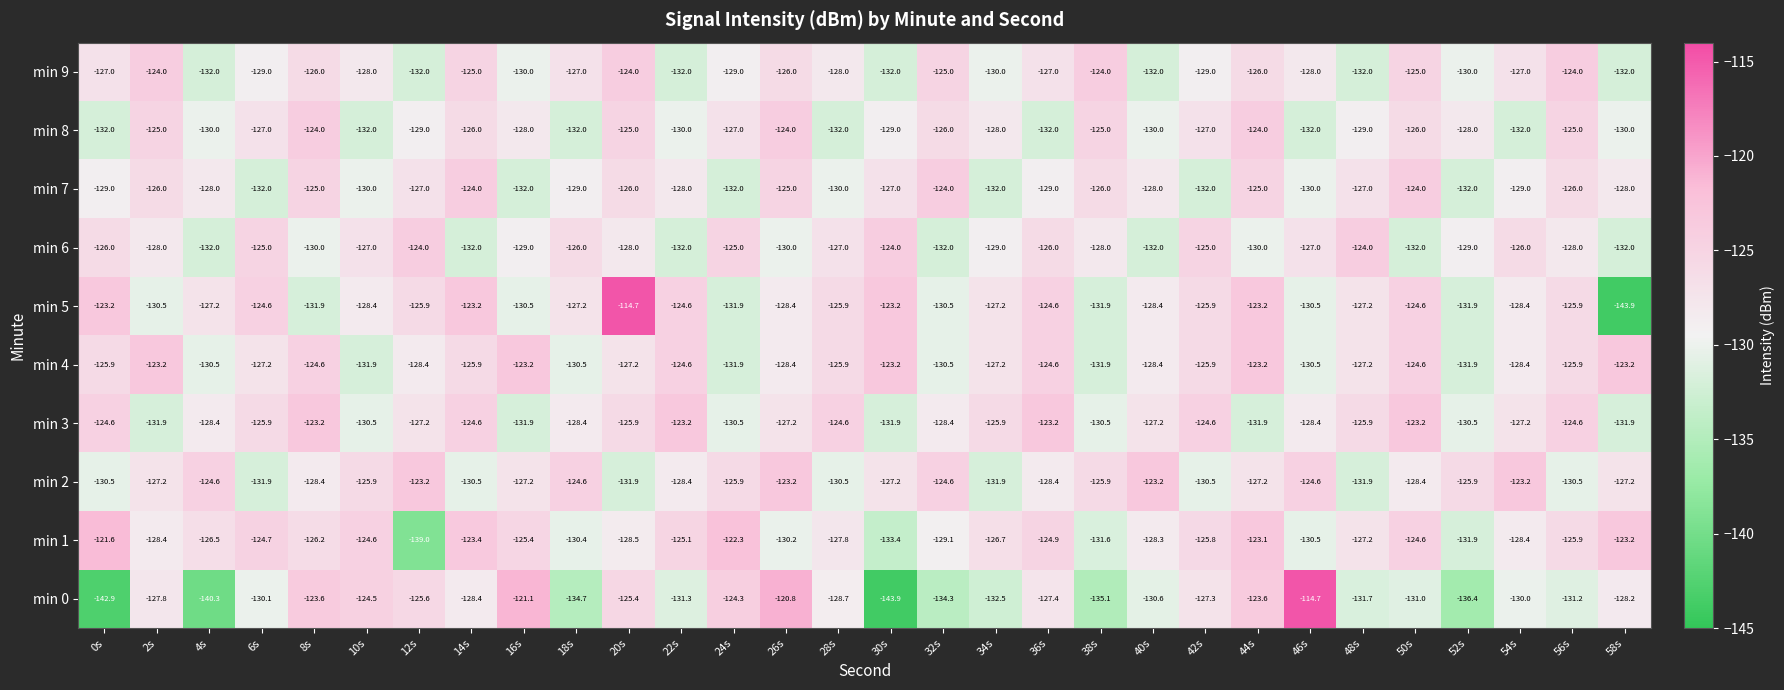

Rank the series at 18s from highest to lowest value.

min 2, min 6, min 9, min 5, min 3, min 7, min 1, min 4, min 8, min 0